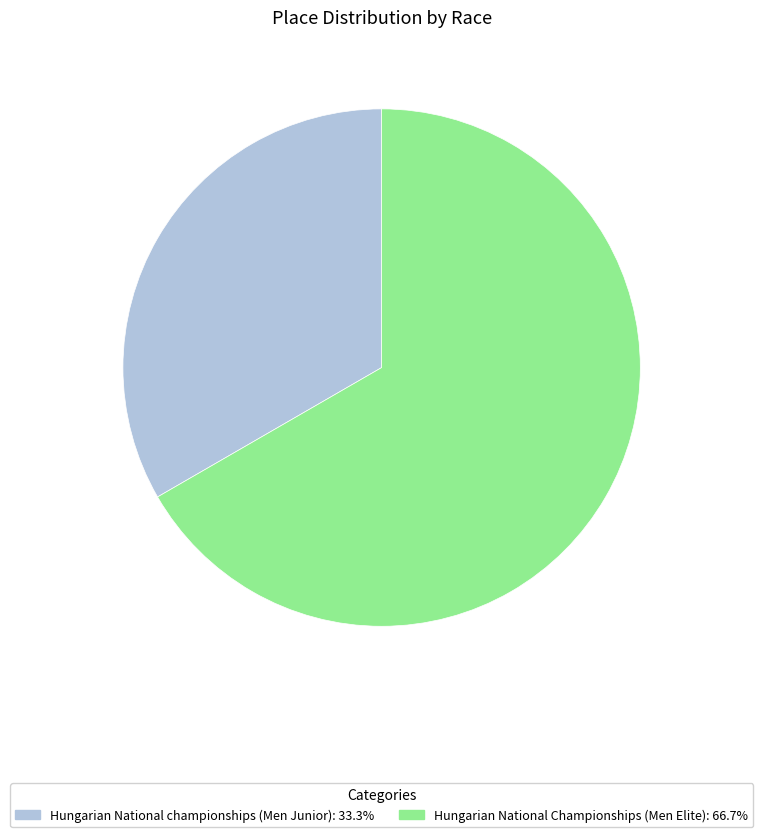

How many segments does this pie chart have?

2